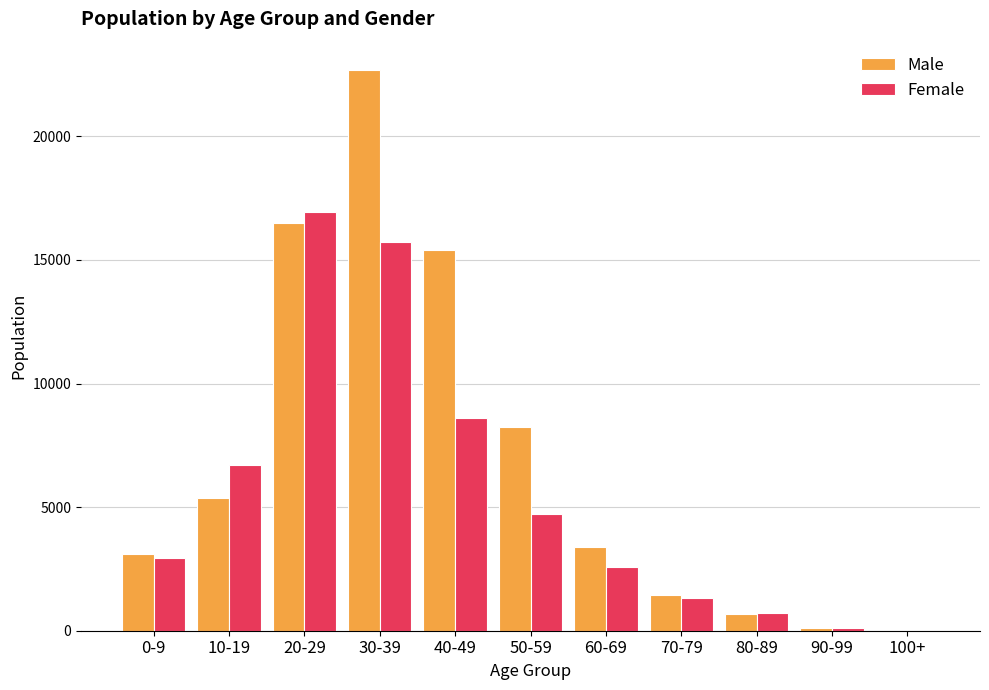

At which label is Male closest to 11349?

50-59